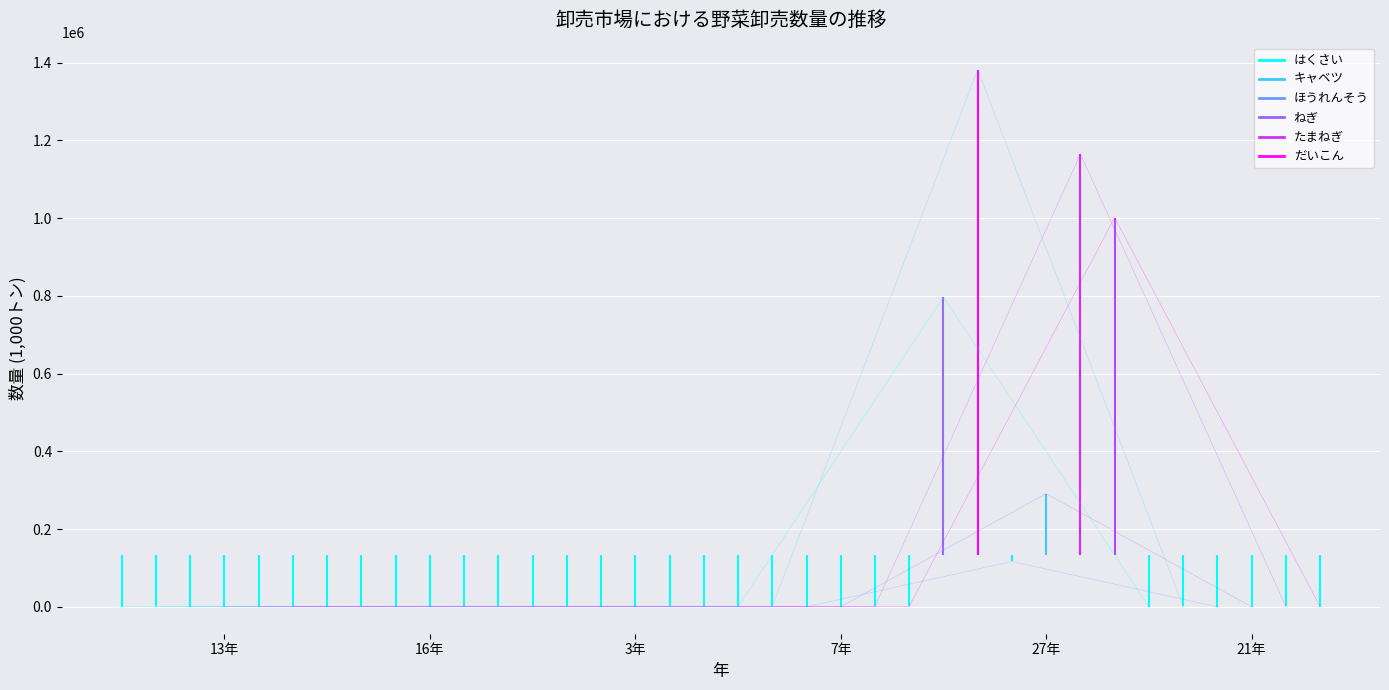

Which series has the largest total across all categories?

キャベツ